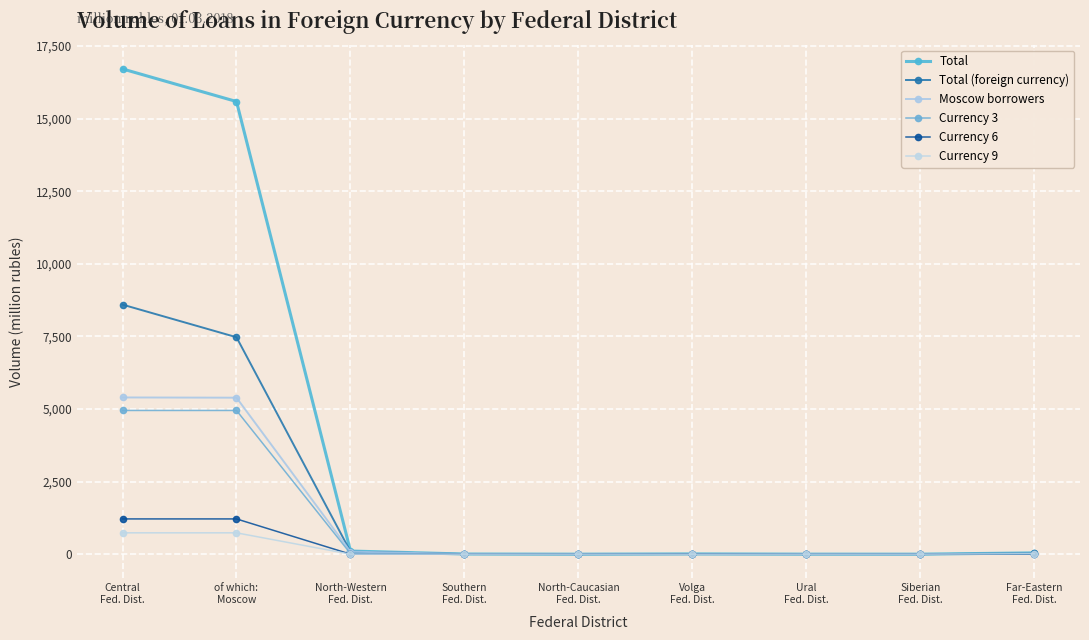

Count the number of categories in the chart.

9